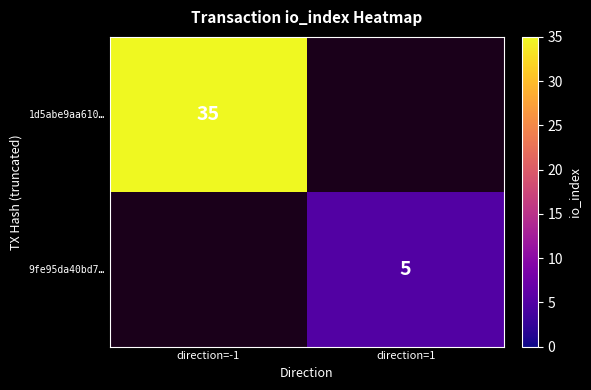

Is it true that 1d5abe9aa610… equals 11 at direction=-1?

False